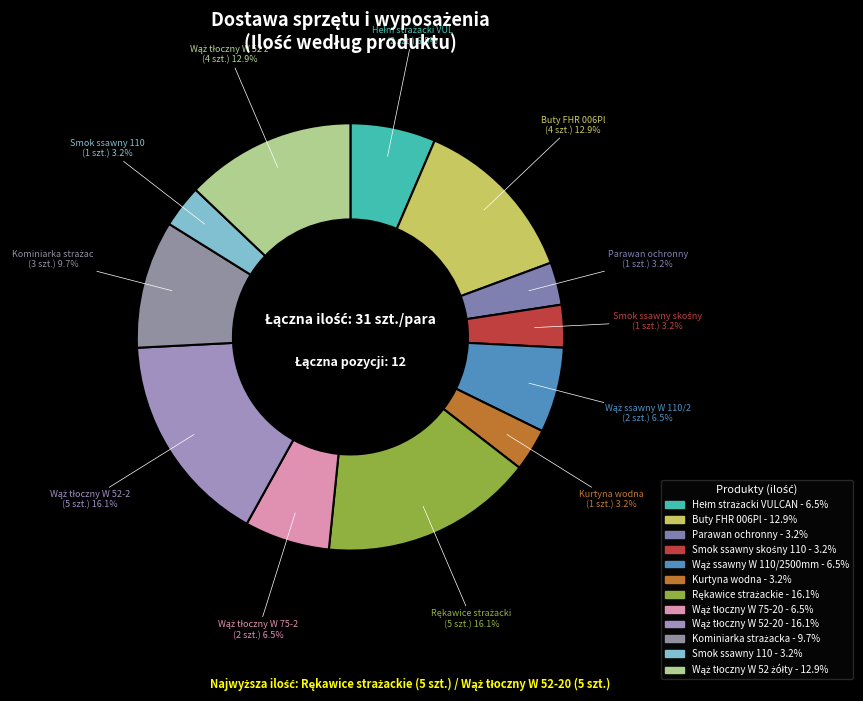

How many slices are in this pie chart?

12